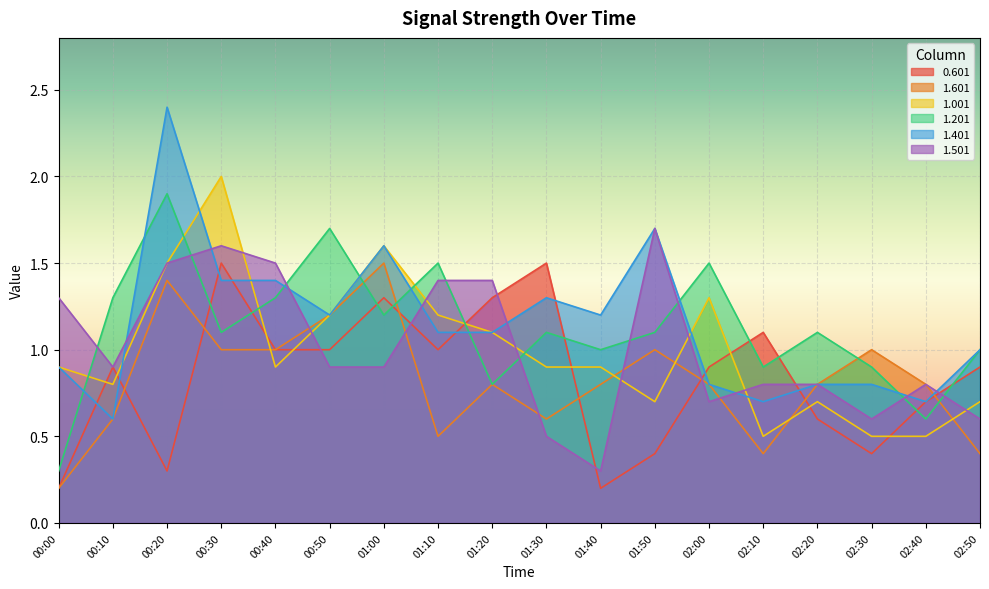

Which has a higher value, 00:10 or 02:00?

00:10